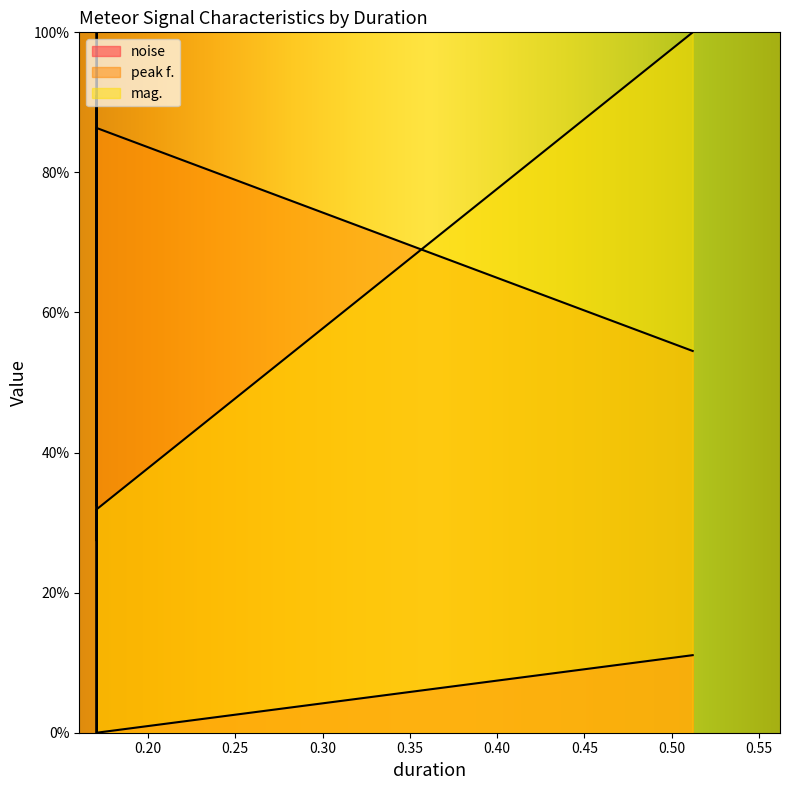

What are all the series names shown in the legend?

noise, peak f., mag.